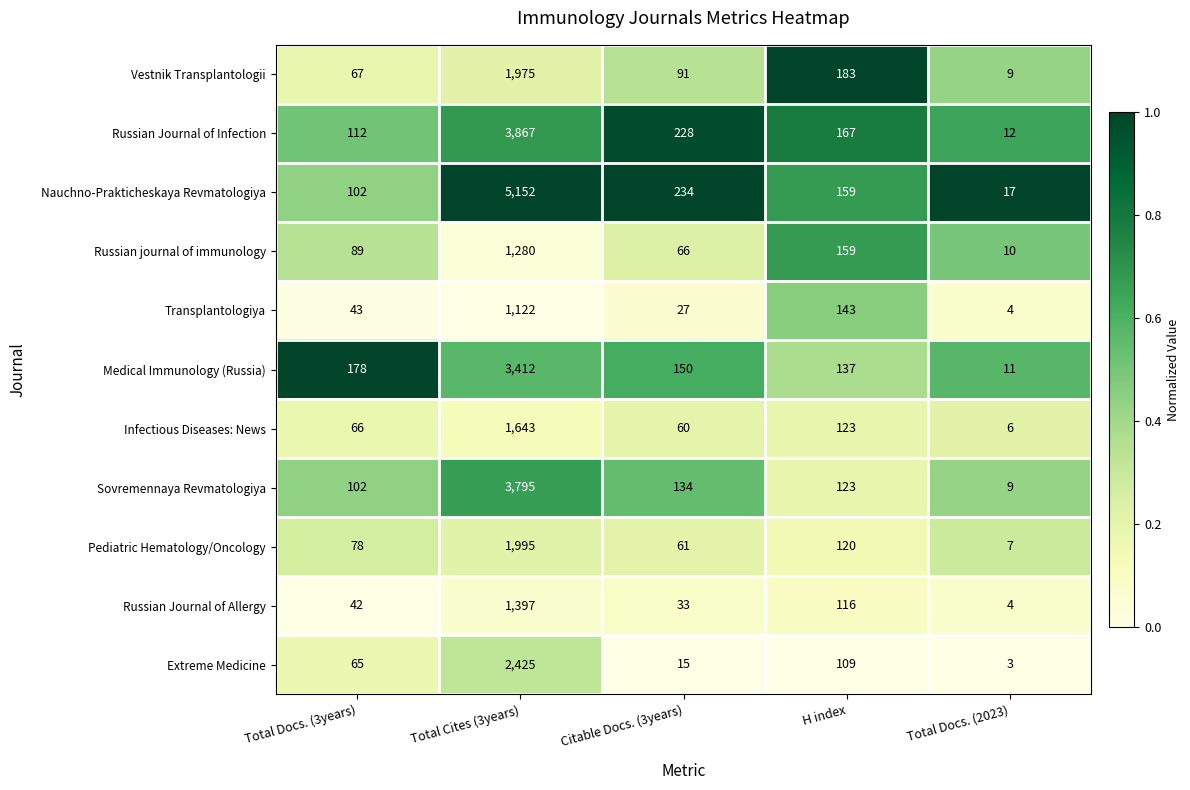

At which category is the sum across all series the highest?

Total Cites (3years)